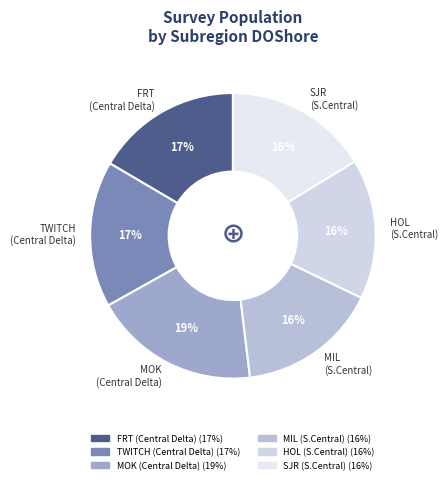

What is the smallest slice in the pie chart?

HOL (South_Central Delta)